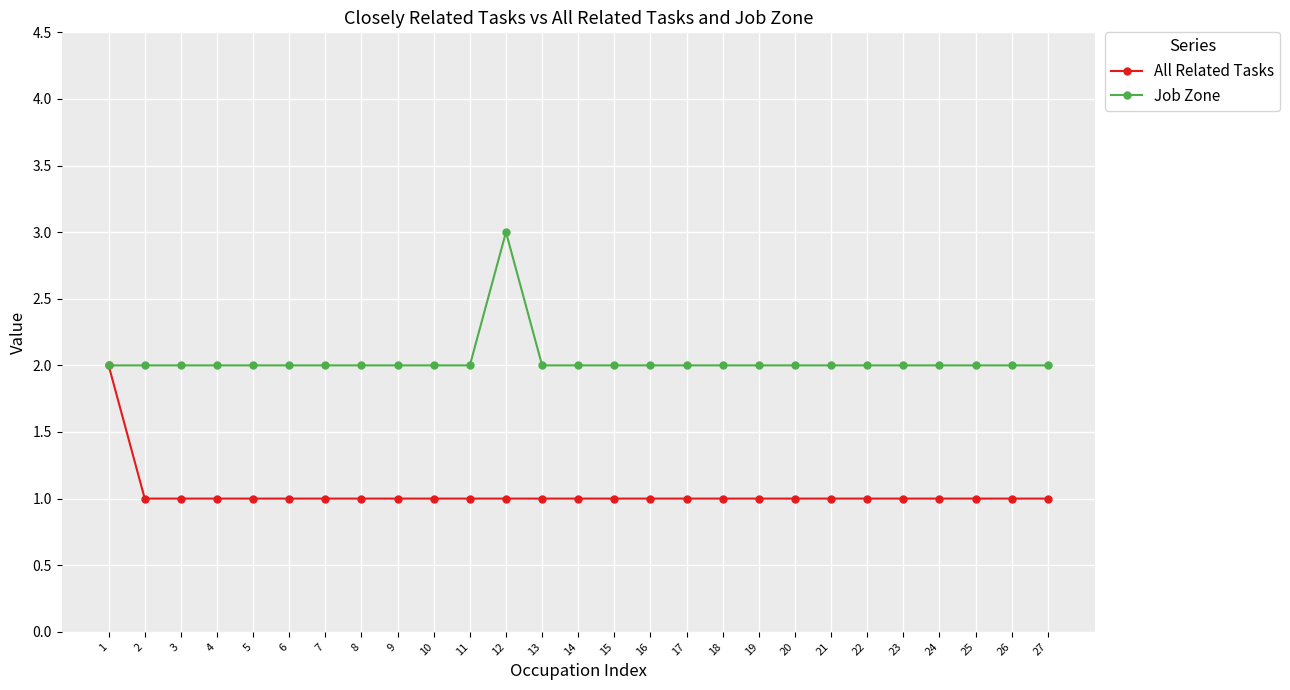

The value of All Related Tasks at 1 is 3. True or false?

False